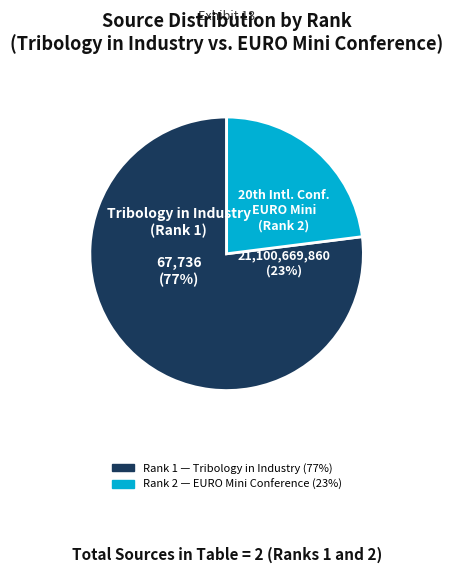

How many slices are in this pie chart?

2